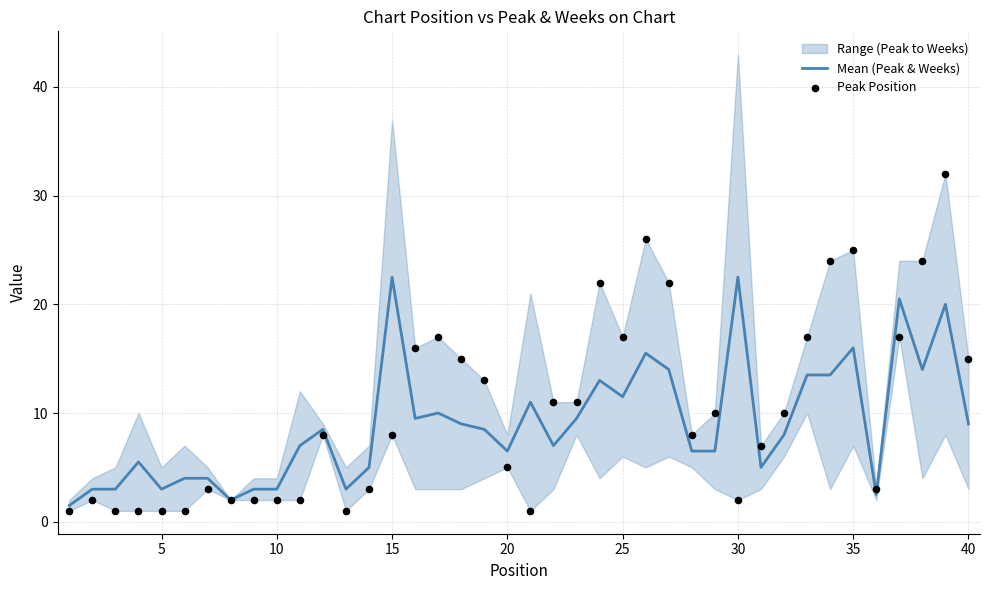

Which series has the largest total across all categories?

Peak Position